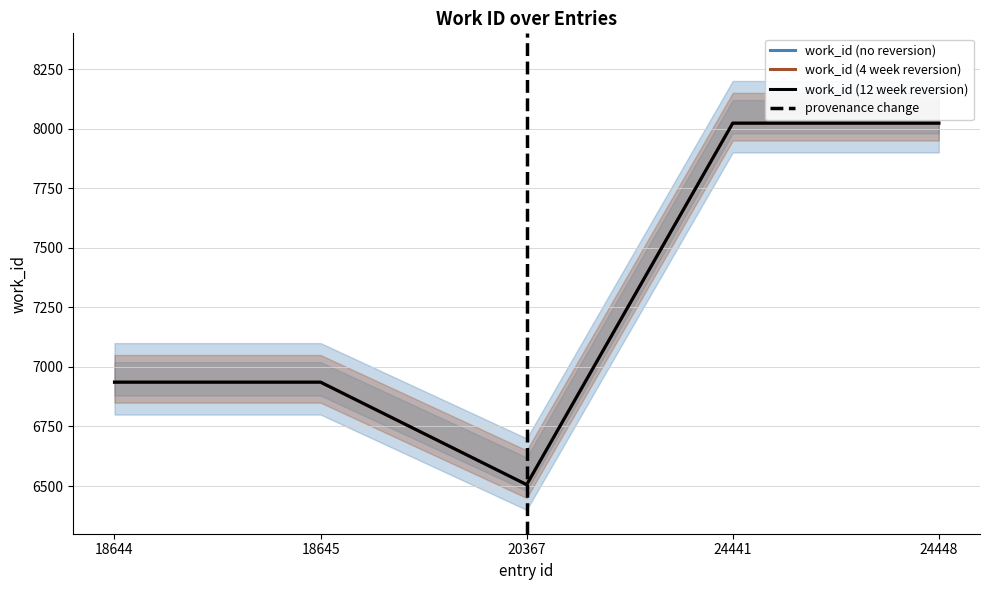

What is the smallest value displayed?

6506